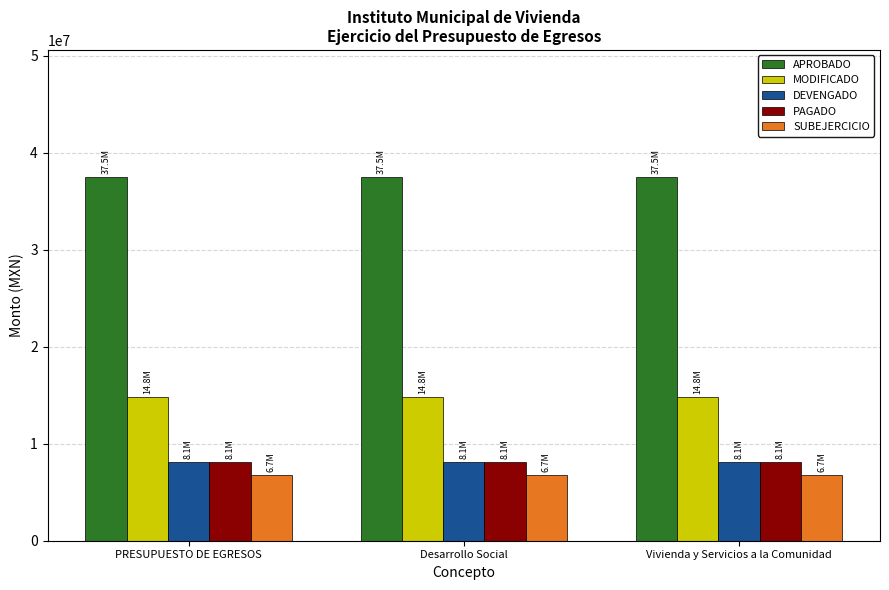

Reading left to right, extract all data points from this chart.

APROBADO: PRESUPUESTO DE EGRESOS=37481746.0	Desarrollo Social=37481746.0	Vivienda y Servicios a la Comunidad=37481746.0
MODIFICADO: PRESUPUESTO DE EGRESOS=14839055.6	Desarrollo Social=14839055.6	Vivienda y Servicios a la Comunidad=14839055.6
DEVENGADO: PRESUPUESTO DE EGRESOS=8089115.1	Desarrollo Social=8089115.1	Vivienda y Servicios a la Comunidad=8089115.1
PAGADO: PRESUPUESTO DE EGRESOS=8082113.3	Desarrollo Social=8082113.3	Vivienda y Servicios a la Comunidad=8082113.3
SUBEJERCICIO: PRESUPUESTO DE EGRESOS=6749940.4	Desarrollo Social=6749940.4	Vivienda y Servicios a la Comunidad=6749940.4